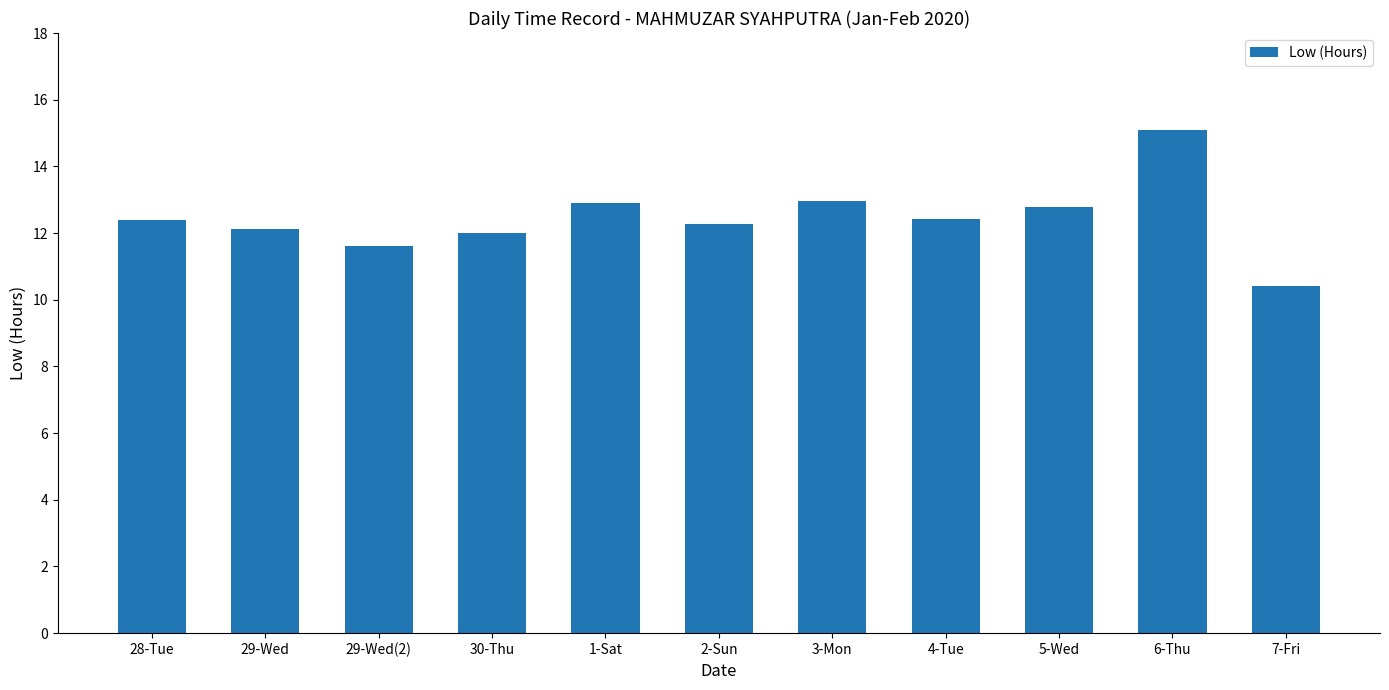

What is the change in value from 30-Thu to 3-Mon?

+1.0